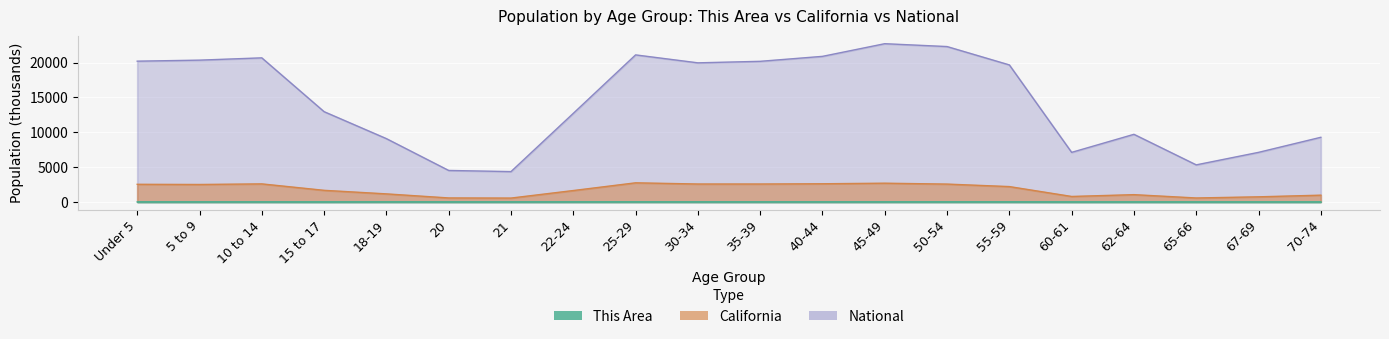

What is the maximum value for California?

2744.4